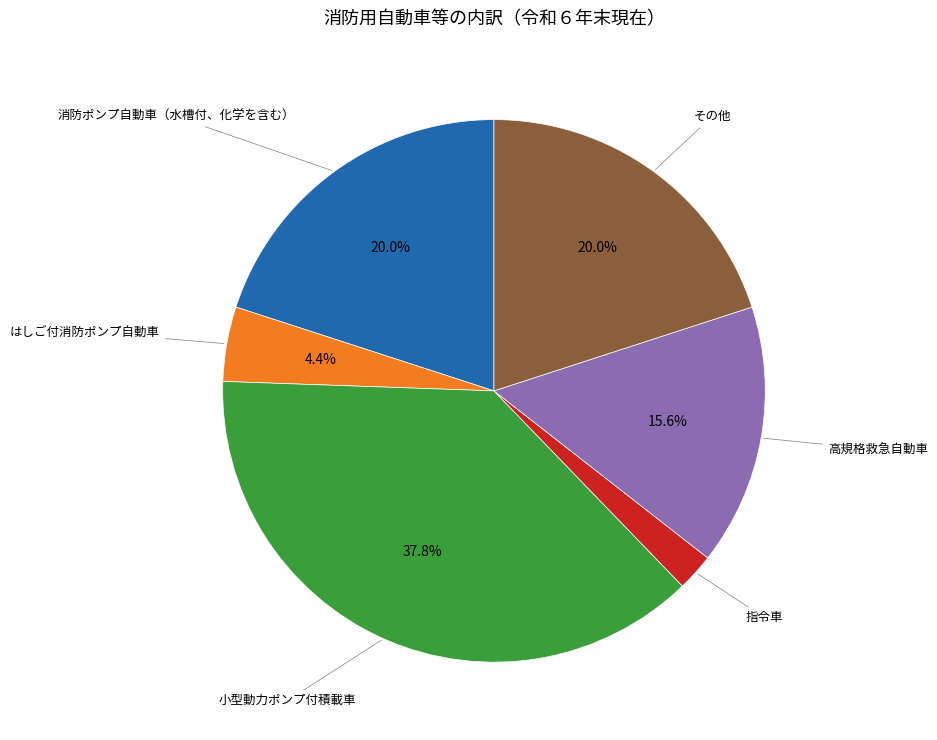

Is there a majority slice in this chart?

No